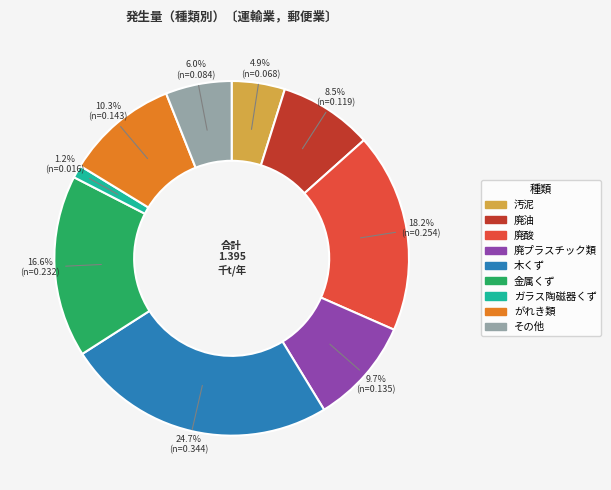

Rank the categories by value from highest to lowest.

木くず, 廃酸, 金属くず, がれき類, 廃プラスチック類, 廃油, その他, 汚泥, ガラス陶磁器くず